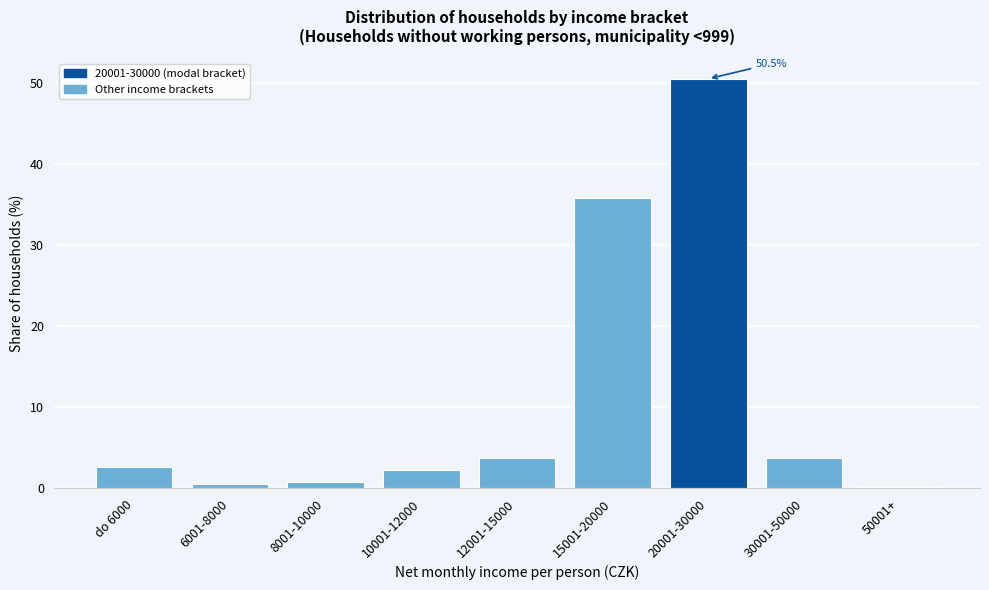

The chart shows a value of 0.2 at 50001+. True or false?

True